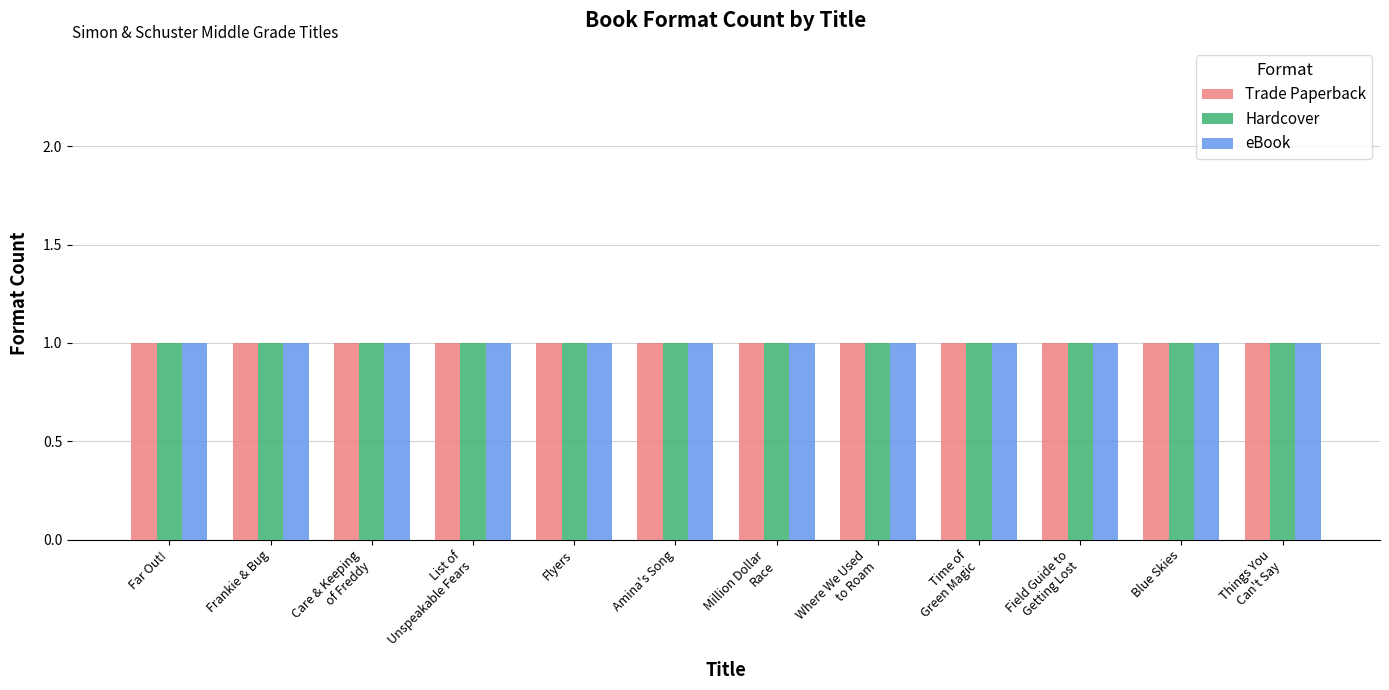

At which label does Hardcover reach its peak?

Far Out!